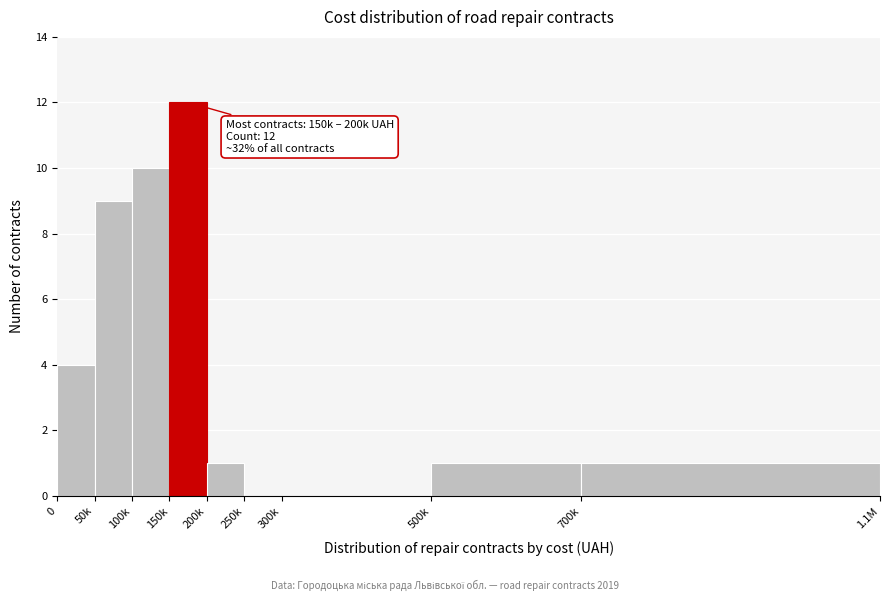

Reading right to left, extract all data points from this chart.

700k=1	500k=1	300k=0	250k=0	200k=1	150k=12	100k=10	50k=9	0=4